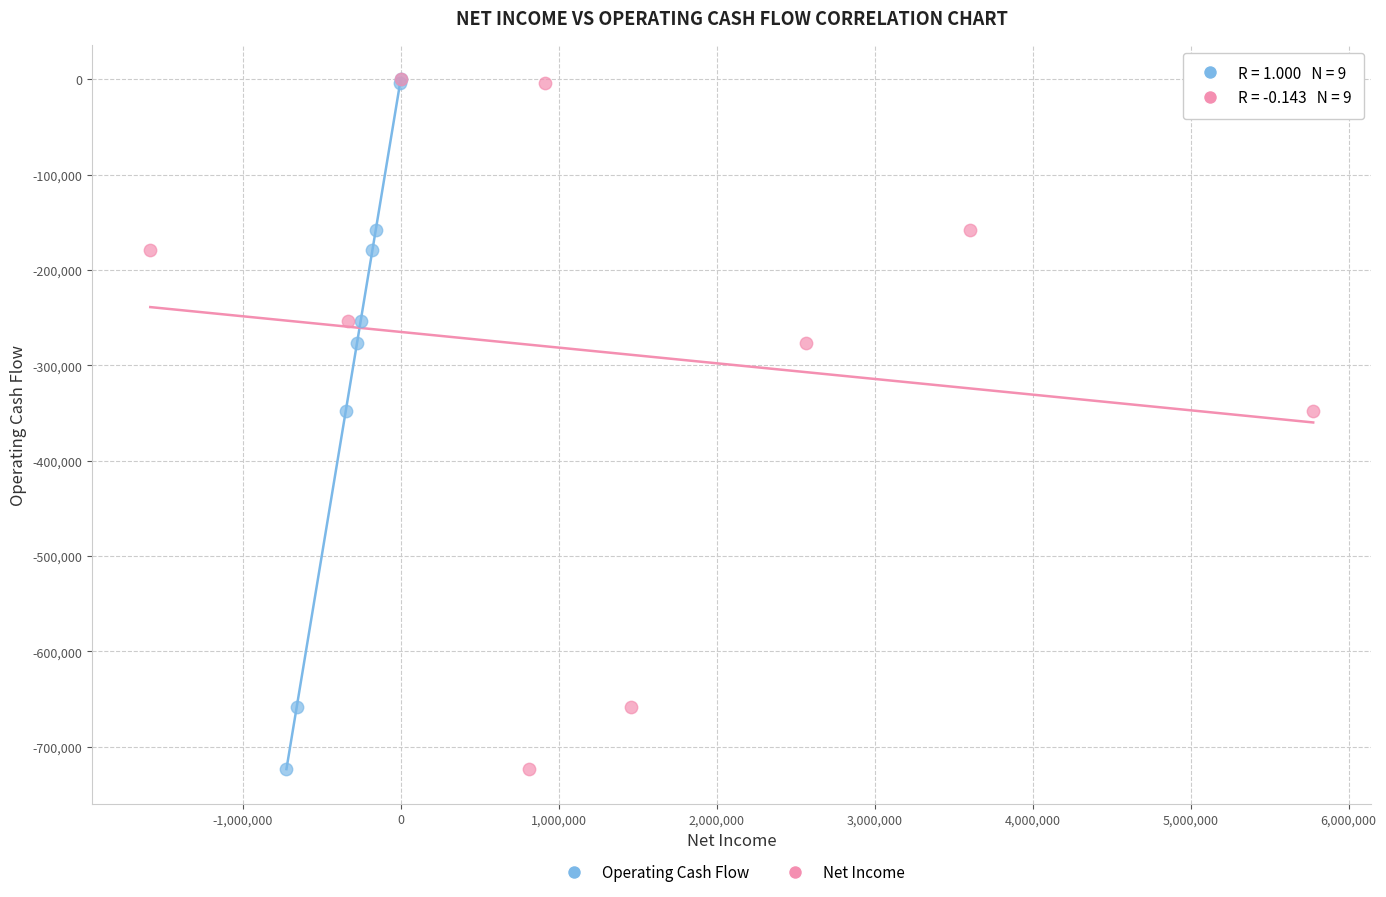

What are all the series names shown in the legend?

Operating Cash Flow, Net Income